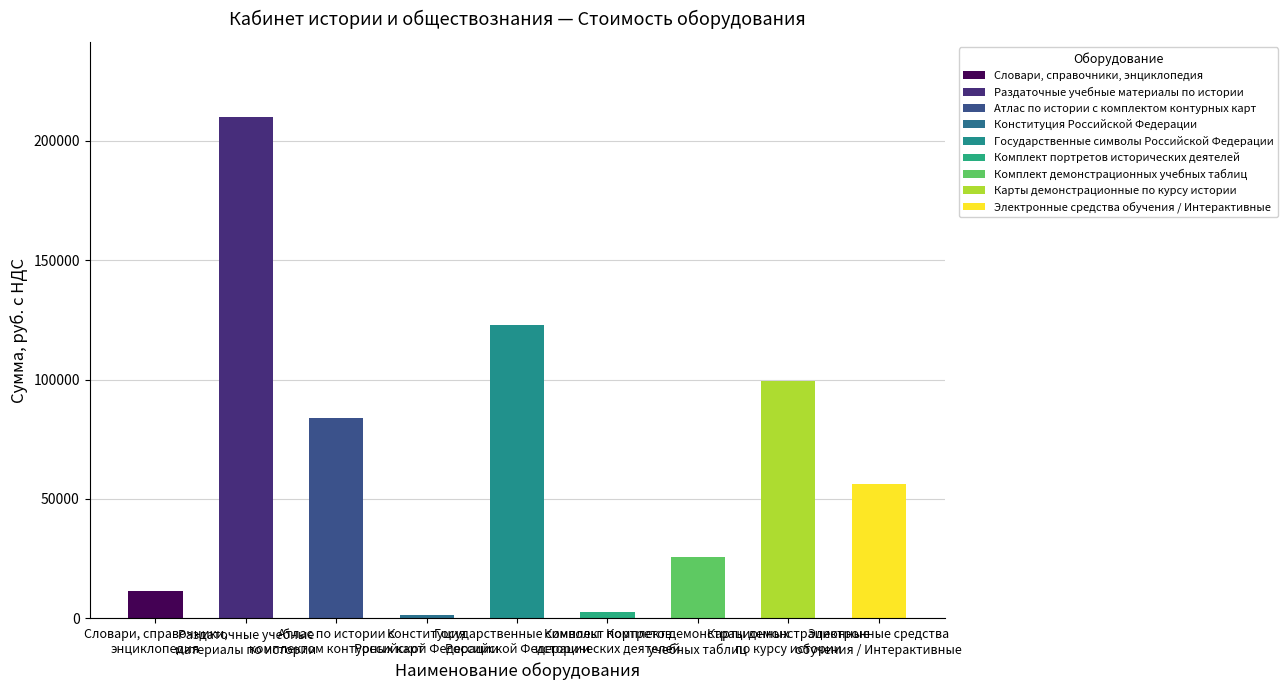

Where is the data nearest to the value 105750?

Карты демонстрационные
по курсу истории